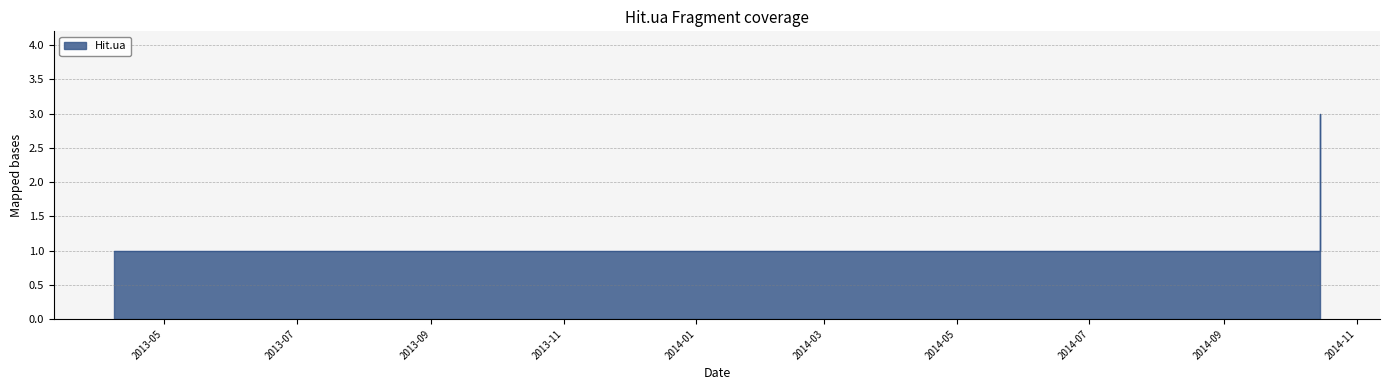

What is the difference between the values at 2013-07-08 and 2014-10-15?

2